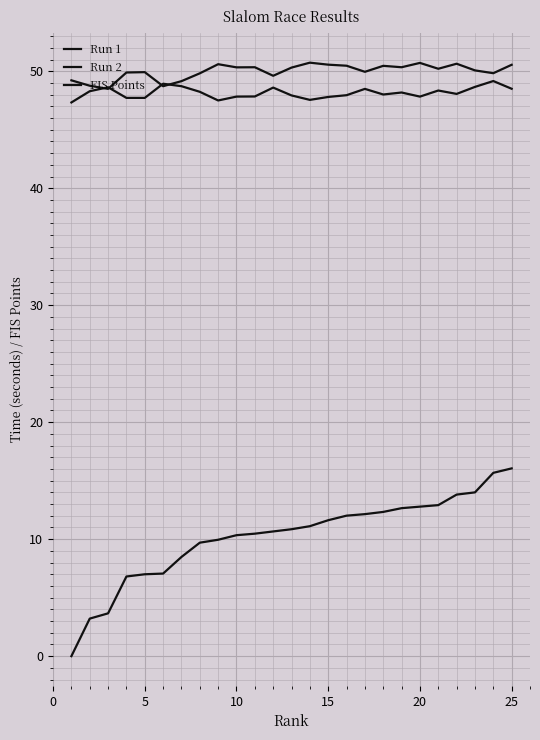

Reading right to left, extract all data points from this chart.

Run 1: 50.5	49.8	50.1	50.6	50.2	50.7	50.3	50.5	50.0	50.5	50.6	50.7	50.3	49.6	50.3	50.3	50.6	49.8	49.1	48.7	49.9	49.9	48.5	48.8	49.2
Run 2: 48.5	49.2	48.7	48.1	48.4	47.8	48.2	48.0	48.5	48.0	47.8	47.5	47.9	48.6	47.8	47.8	47.5	48.2	48.7	48.9	47.7	47.7	48.6	48.3	47.3
FIS Points: 16.1	15.7	14.0	13.8	12.9	12.8	12.7	12.3	12.1	12.0	11.6	11.1	10.8	10.7	10.5	10.3	9.9	9.7	8.5	7.1	7.0	6.8	3.7	3.2	0.0